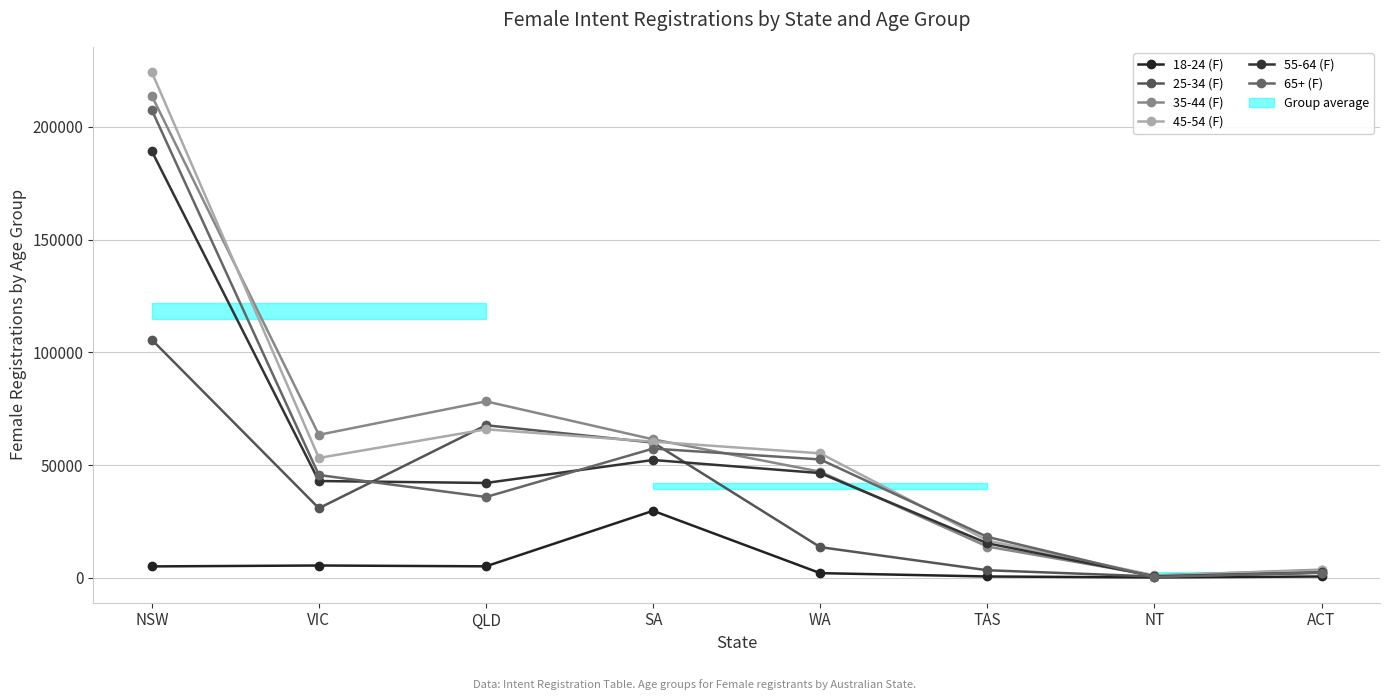

Rank the series at WA from lowest to highest value.

18-24 (F), 25-34 (F), 55-64 (F), 35-44 (F), 65+ (F), 45-54 (F)